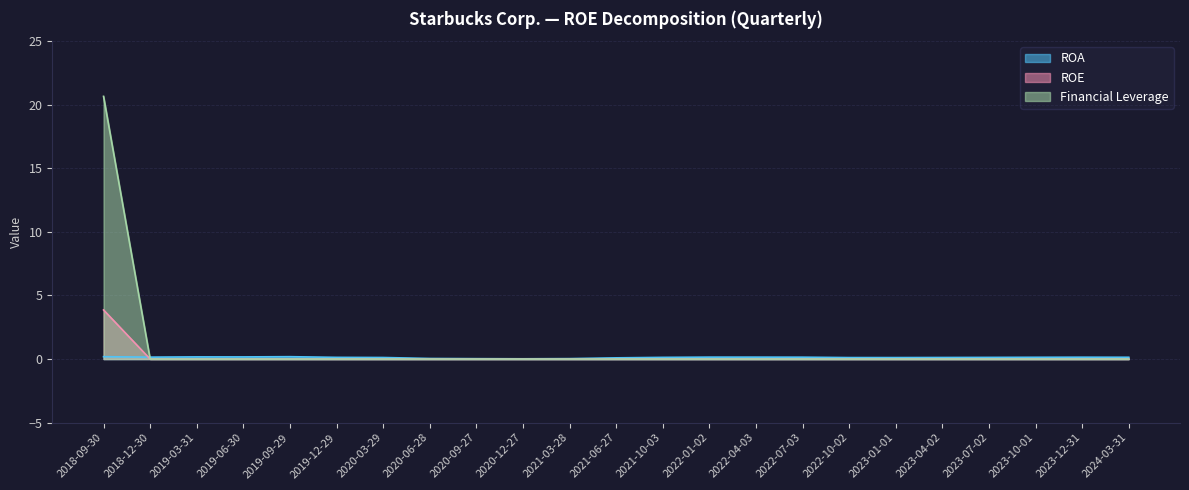

True or false: ROE has more than 0 points higher than both neighbors.

False